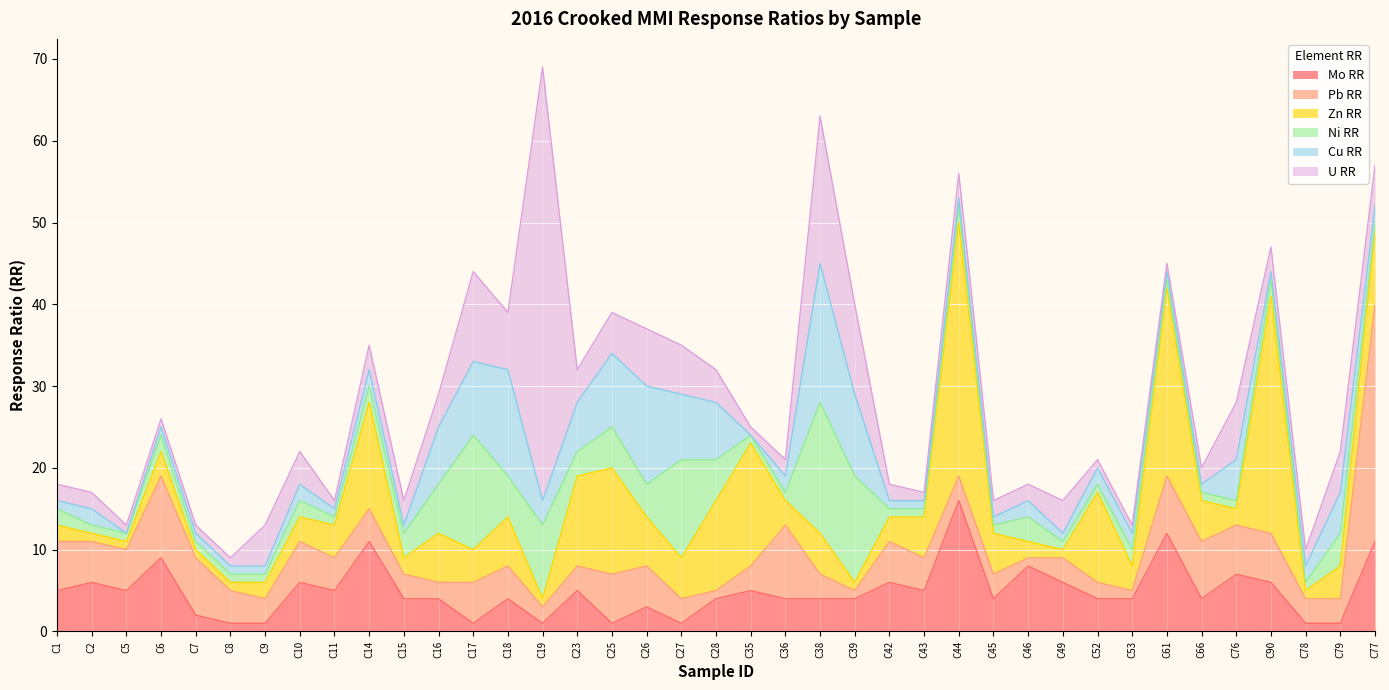

In Zn RR, how many points are lower than both neighbors (excluding endpoints)?

10